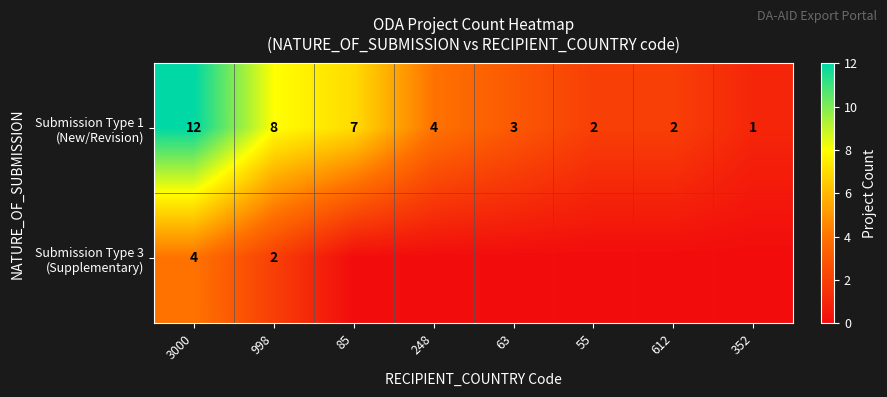

At which category does the chart reach its peak across all series?

3000